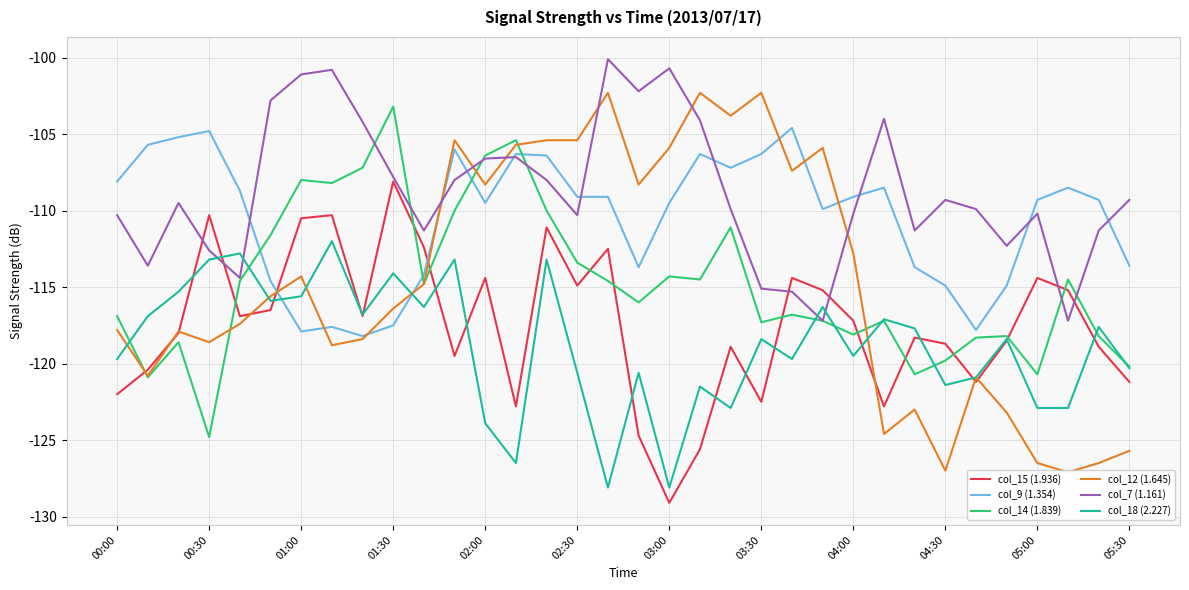

In col_18 (2.227), how many points are lower than both neighbors (excluding endpoints)?

10